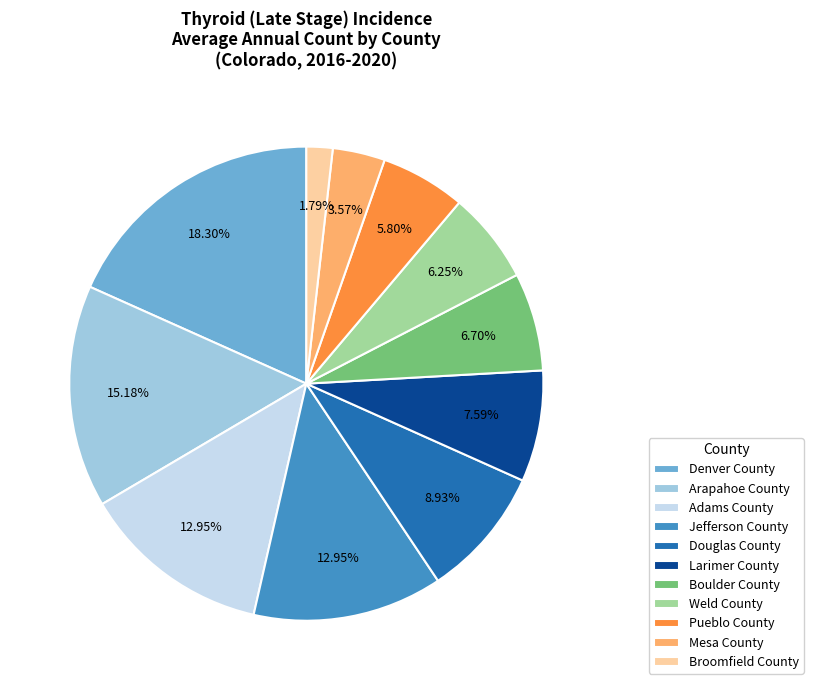

What percentage is the Jefferson County slice, to the nearest percent?

13%